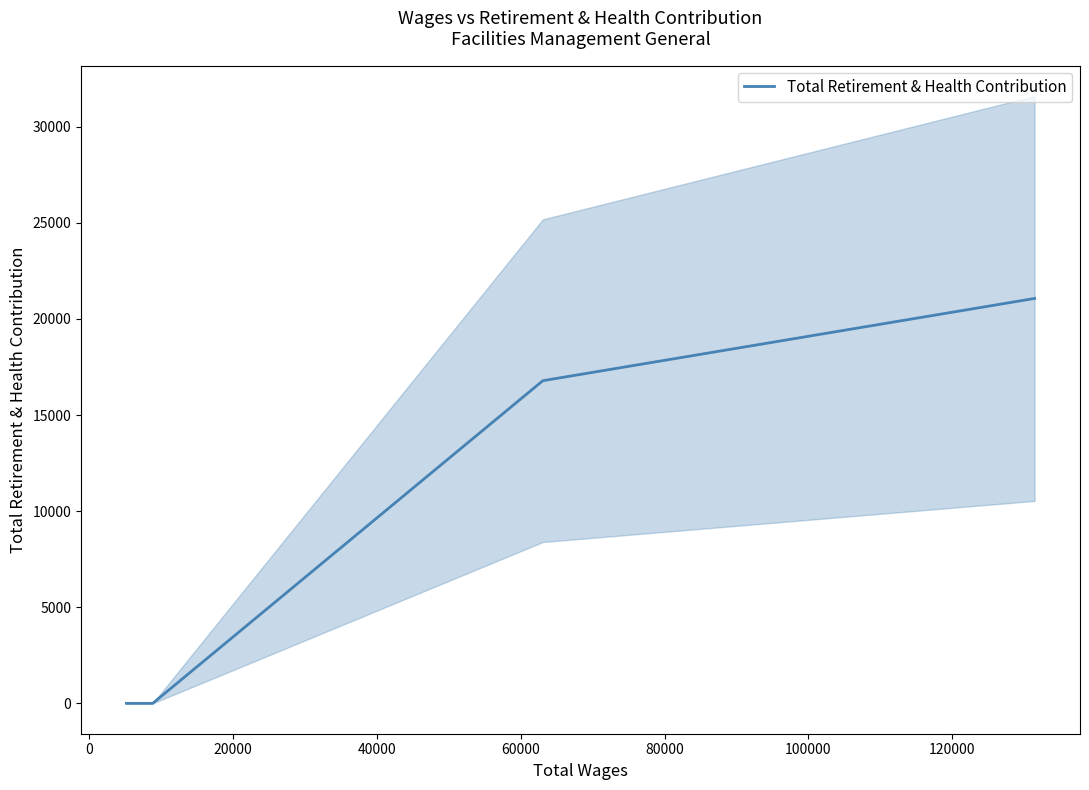

What is the value of the 3rd point from the left?

16786